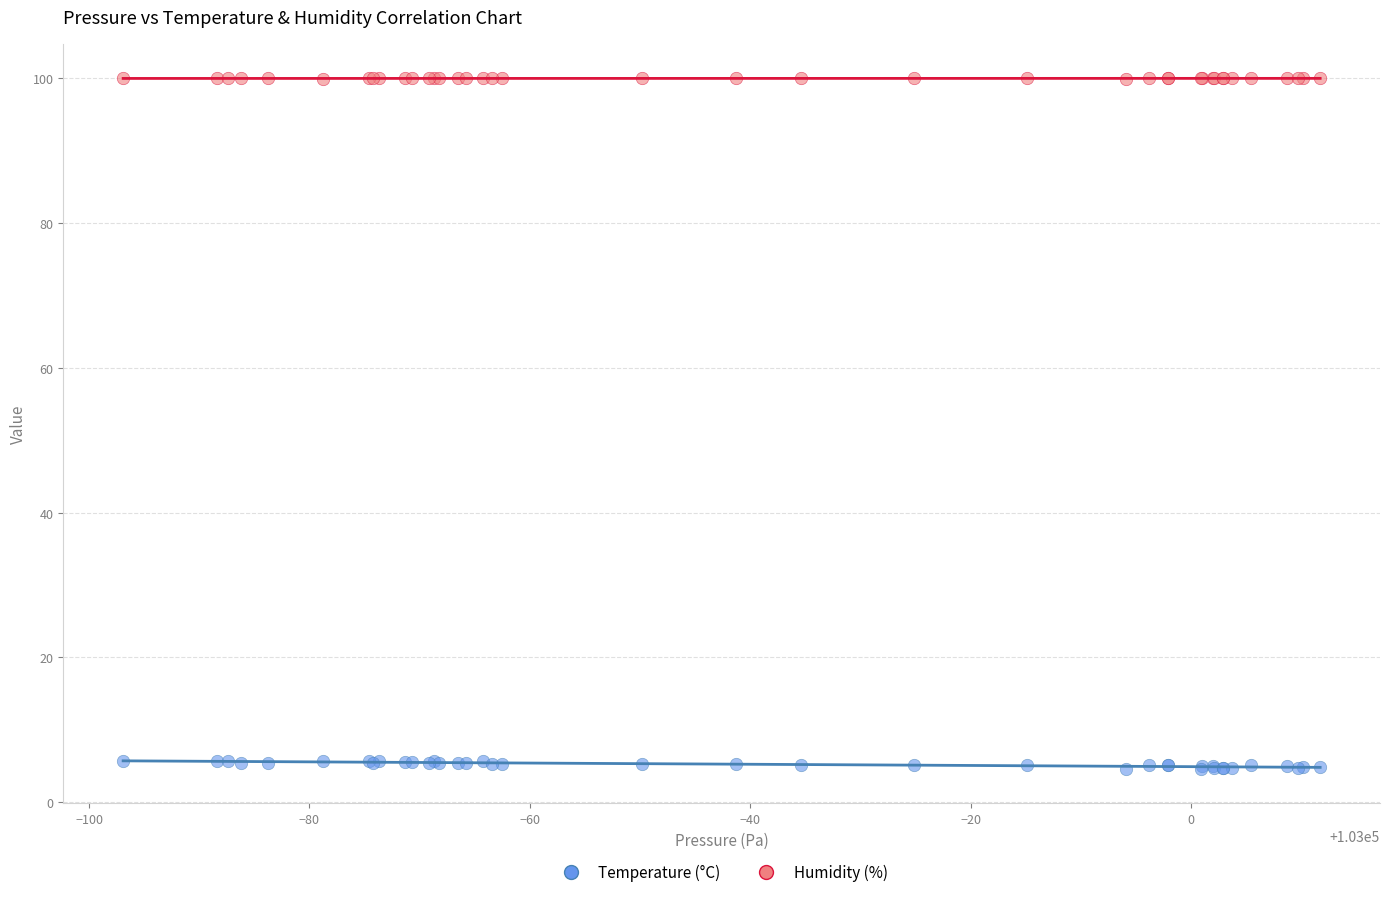

What are all the series names shown in the legend?

Temperature (°C), Humidity (%)